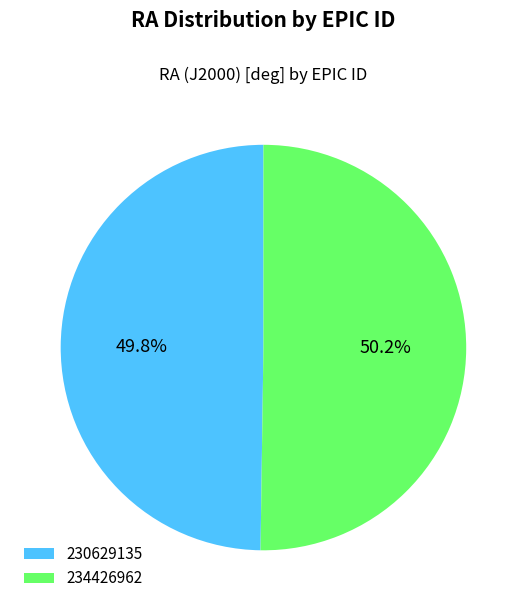

To the nearest percent, what portion does 234426962 represent?

50%